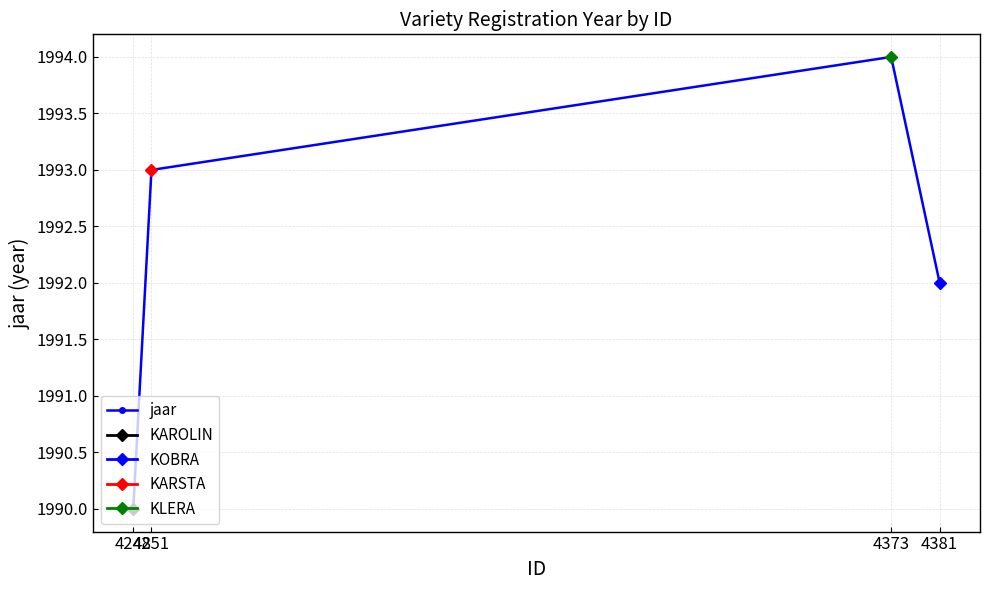

Reading left to right, transcribe all the data shown in this chart.

1990	1993	1994	1992